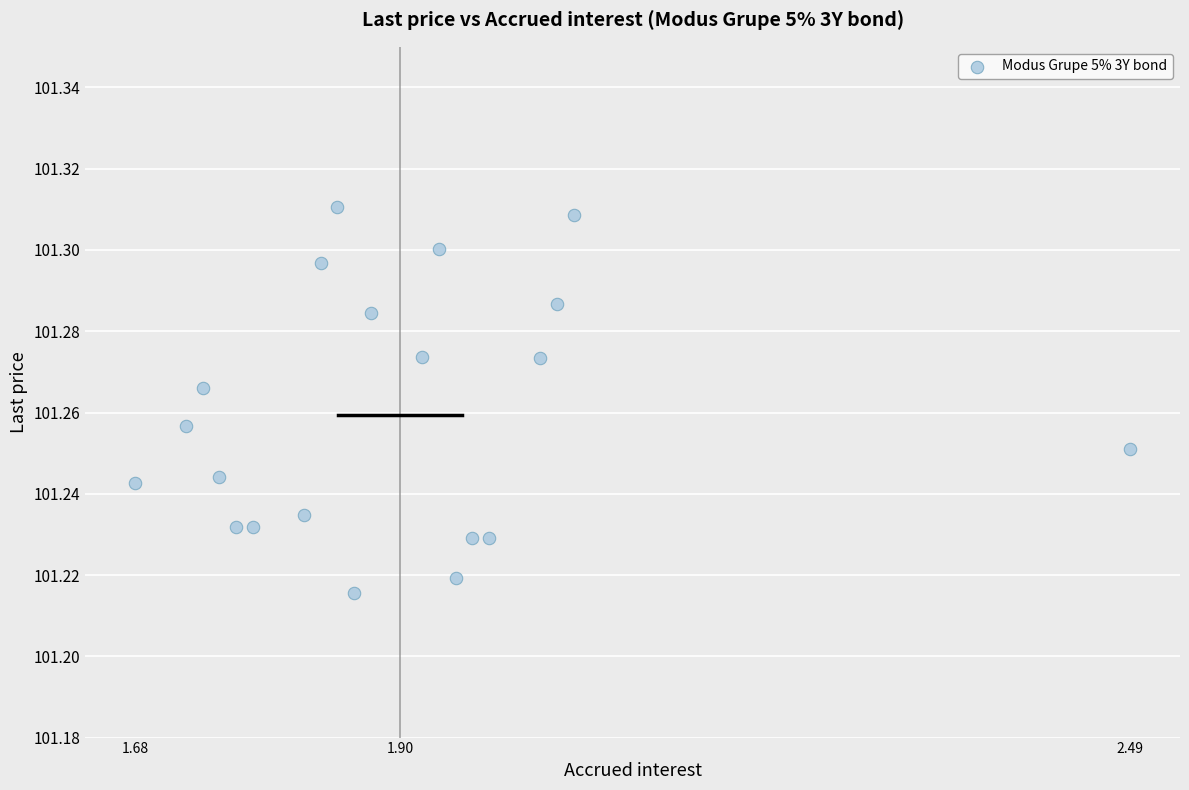

How many data points are displayed?

20